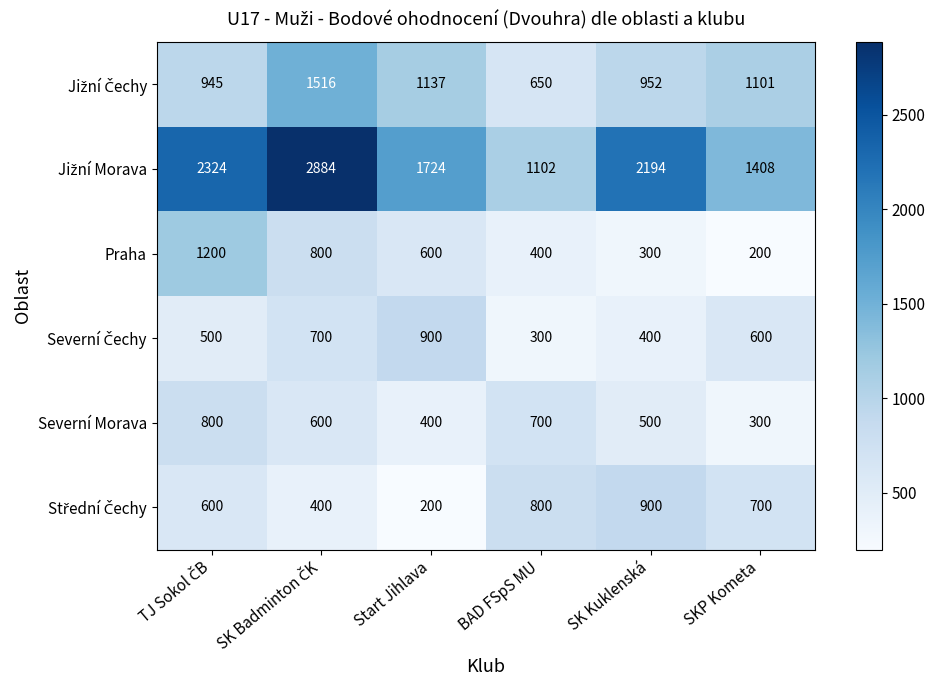

What is the maximum value for Severní Morava?

800